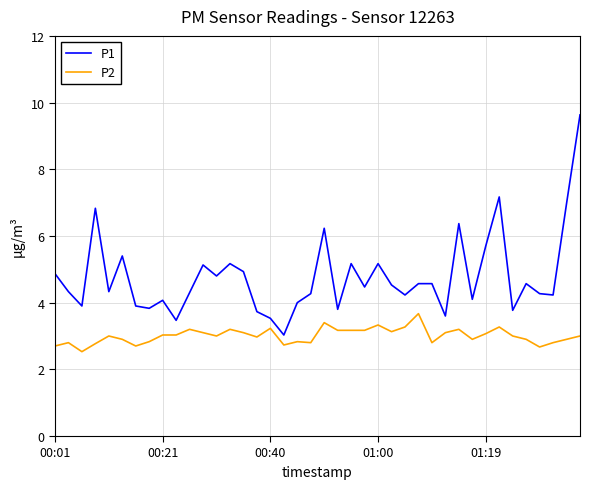

Does the chart display data point markers on the line(s)?

No